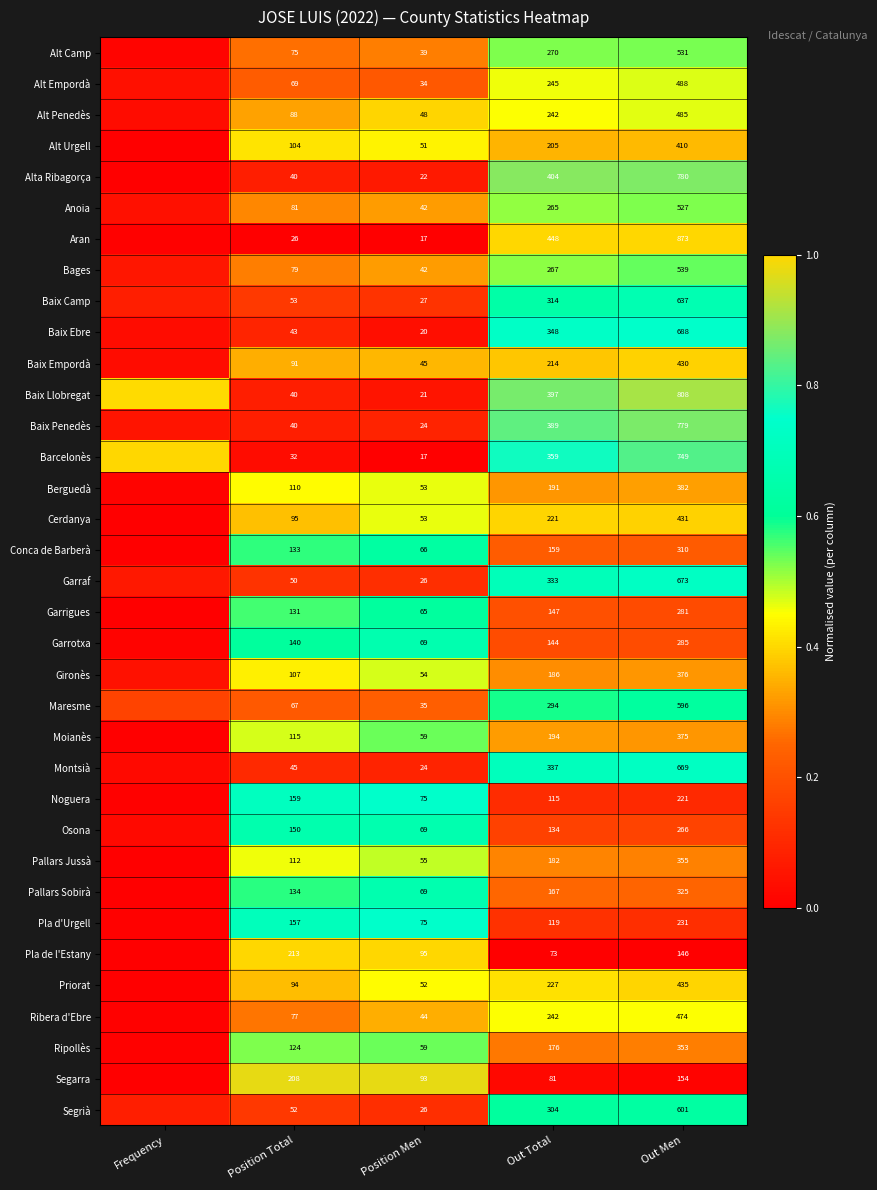

What is the spread (max minus min) of values at Out Total?

375.0